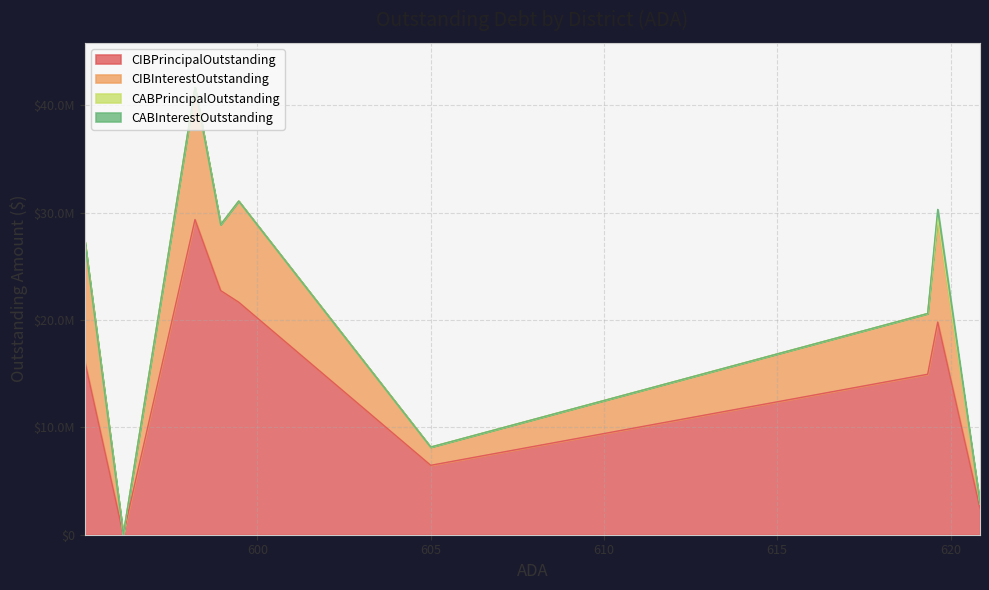

At Panhandle ISD, list the series in order from smallest to largest.

CIBPrincipalOutstanding, CIBInterestOutstanding, CABPrincipalOutstanding, CABInterestOutstanding